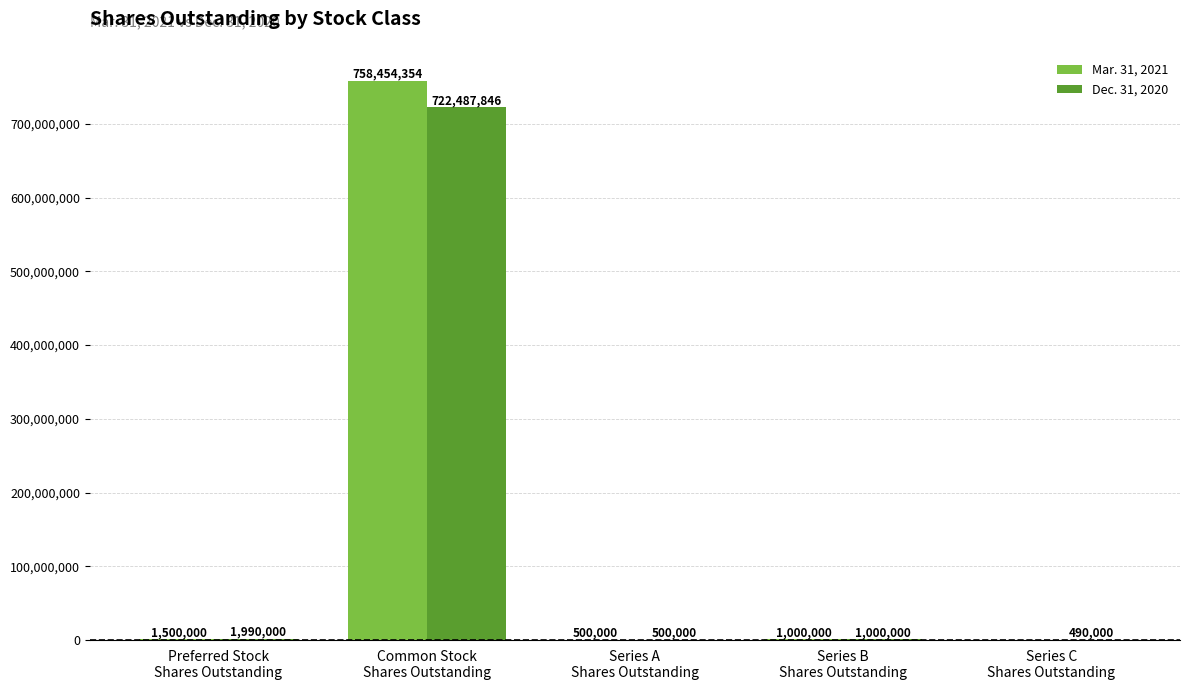

What is the sum of all Mar. 31, 2021 values?

761454354